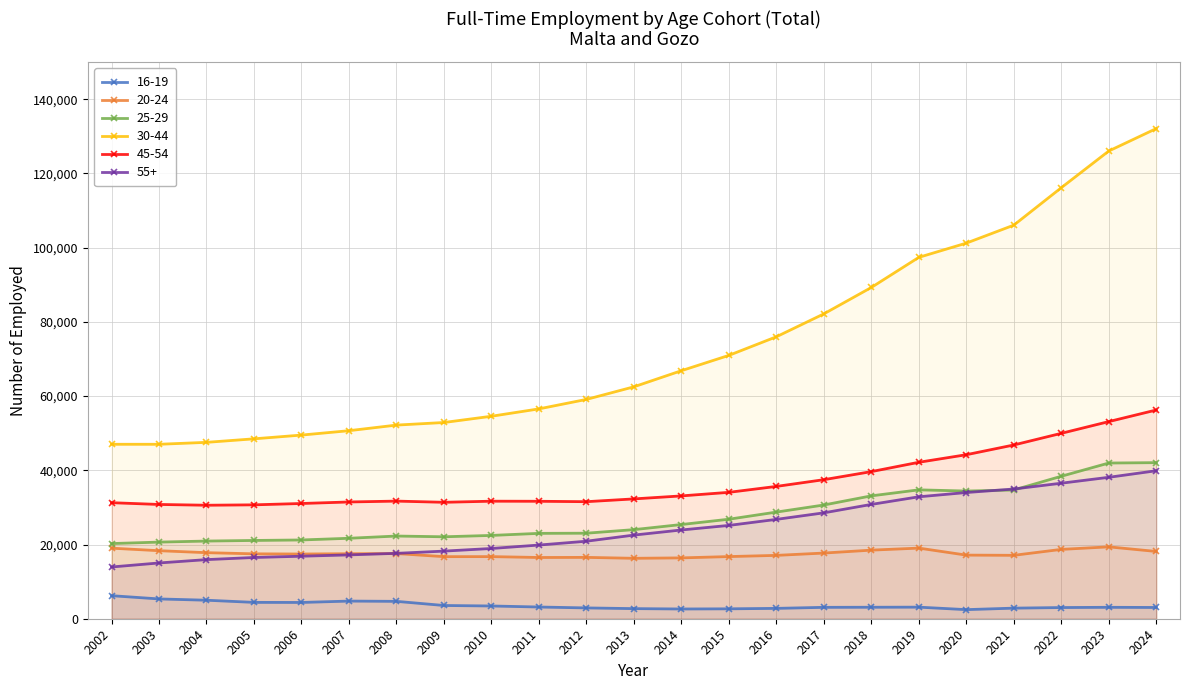

Is it true that 25-29 equals 38398 at 2022?

True